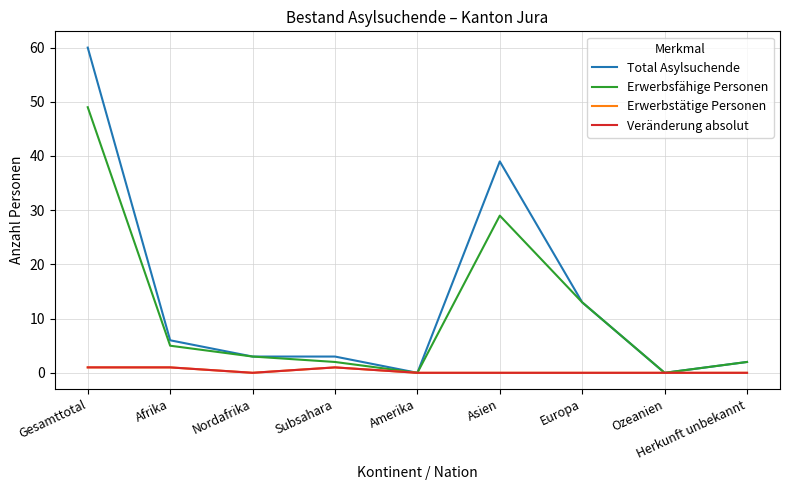

True or false: Erwerbstätige Personen has a value of 1 at Afrika.

True